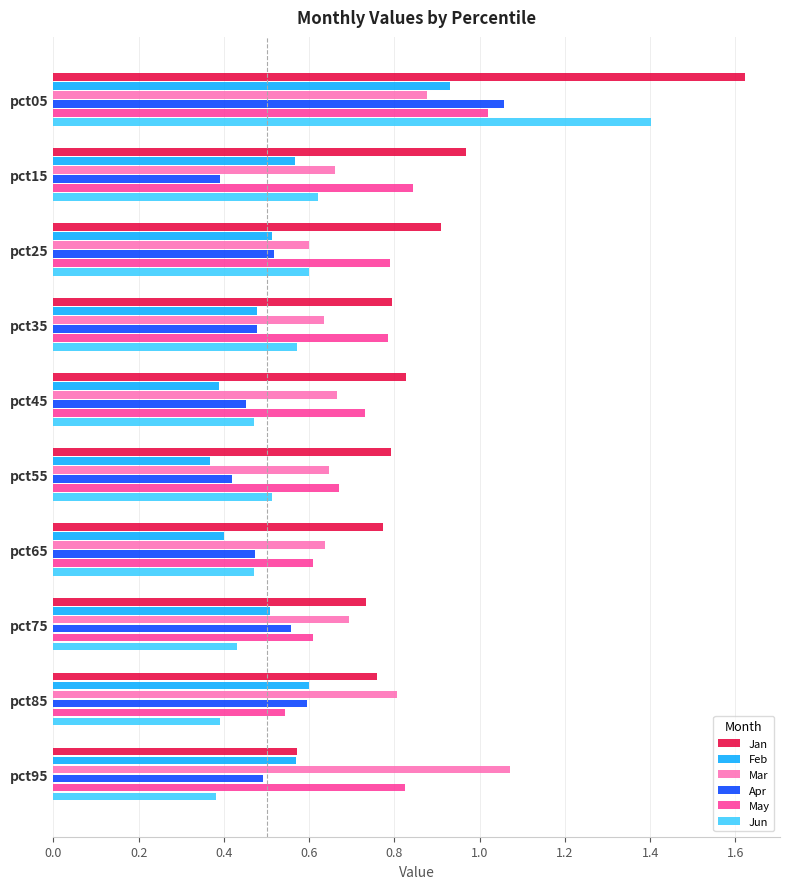

Count the Jun values in the range 0 to 1.

9